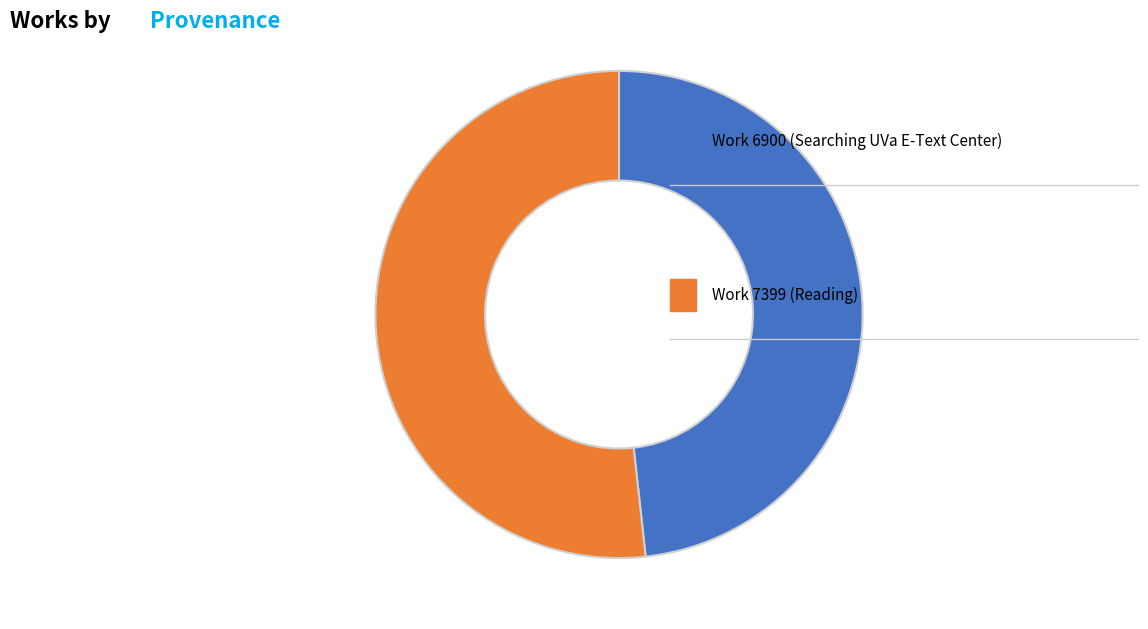

Is there any slice that represents more than half of the pie?

Yes